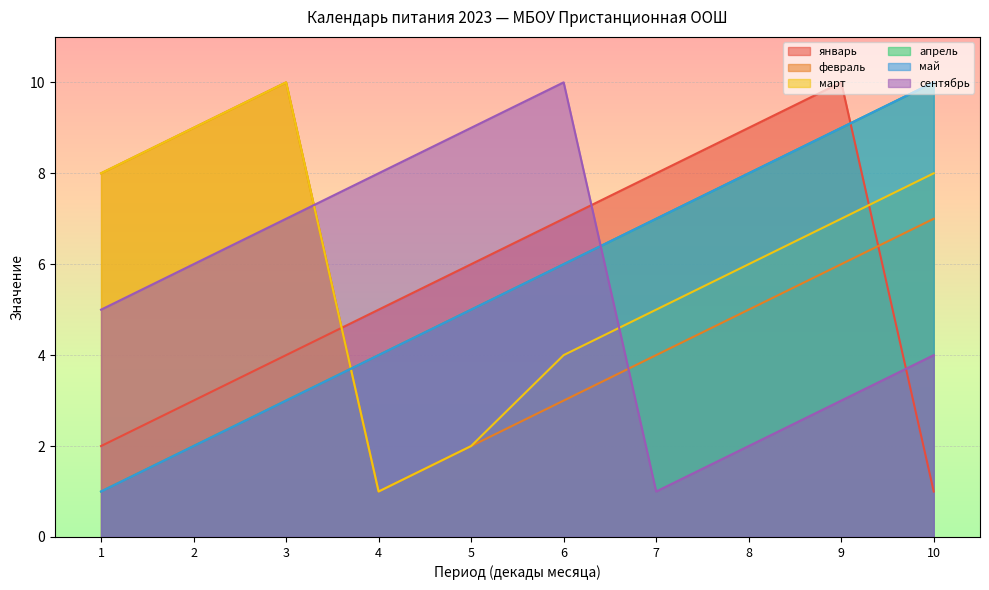

Reading left to right, extract all data points from this chart.

январь: 2	3	4	5	6	7	8	9	10	1
февраль: 8	9	10	1	2	3	4	5	6	7
март: 8	9	10	1	2	4	5	6	7	8
апрель: 1	2	3	4	5	6	7	8	9	10
май: 1	2	3	4	5	6	7	8	9	10
сентябрь: 5	6	7	8	9	10	1	2	3	4